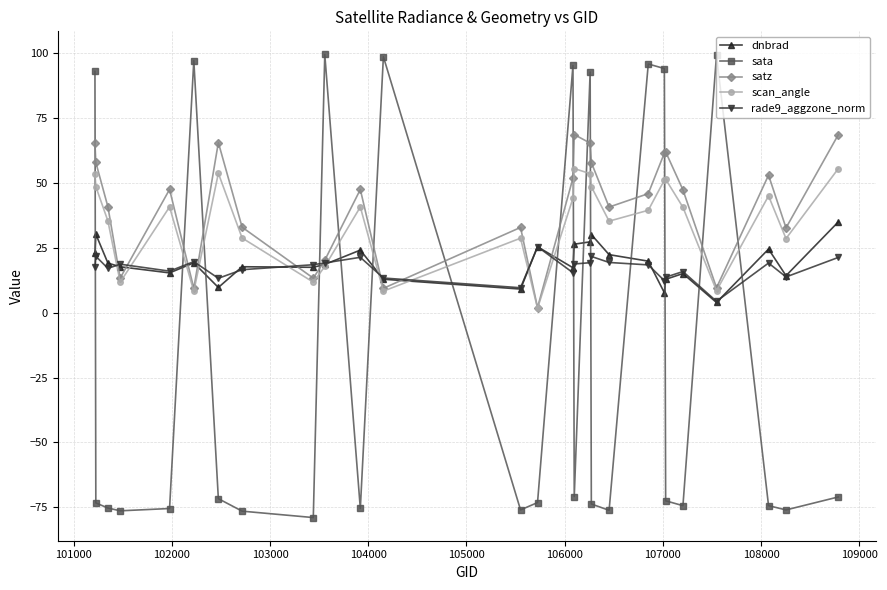

What is the value of the sata point at the 1st from the left?

93.1